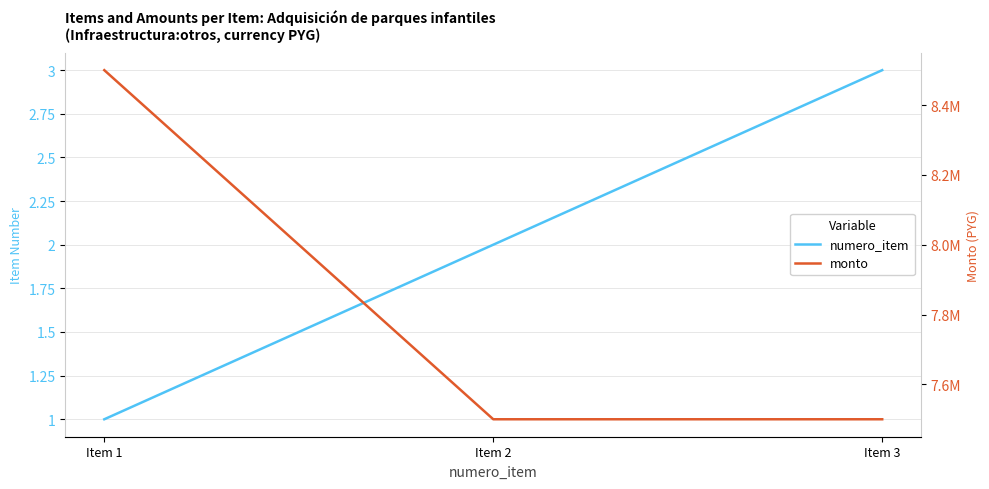

What are all the series names shown in the legend?

numero_item, monto